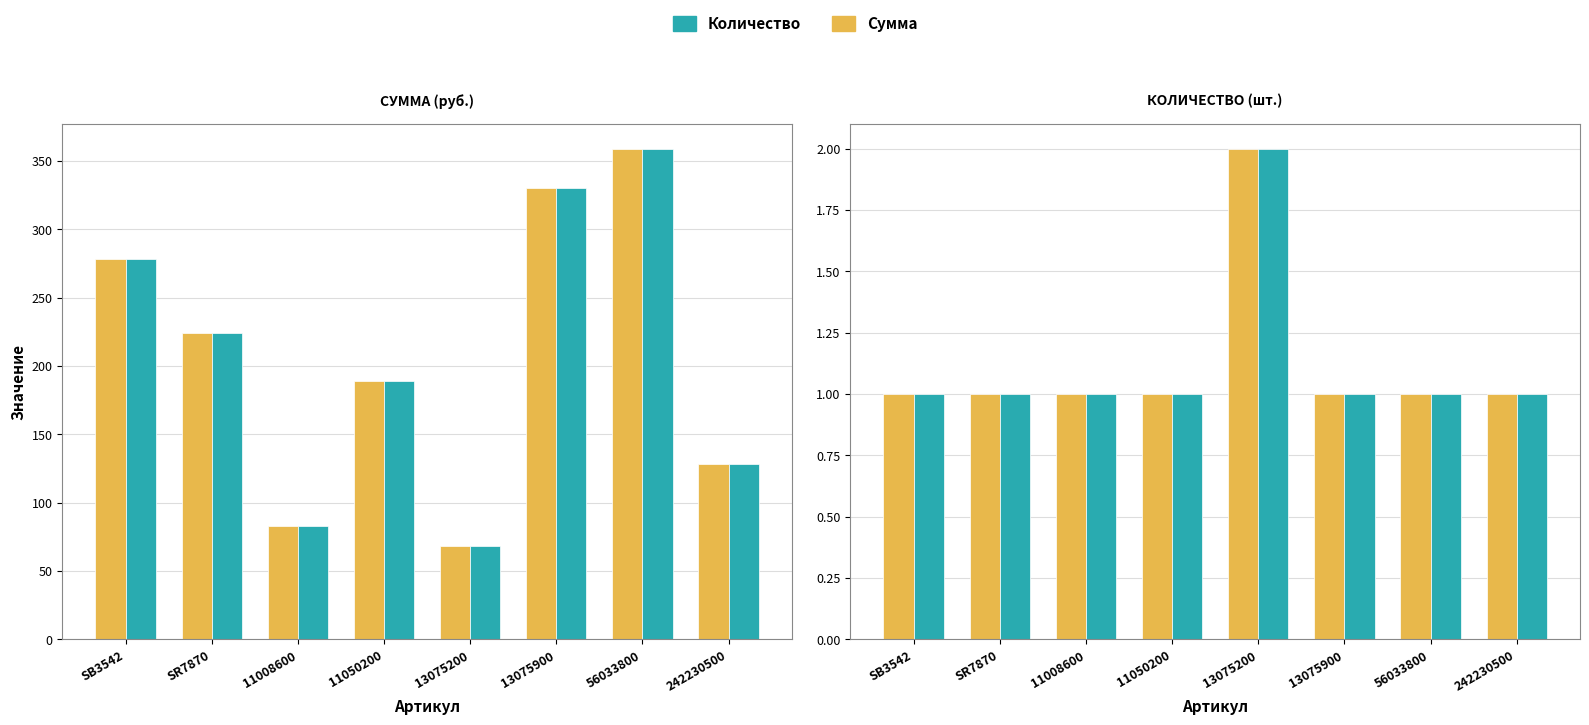

What is the sum of the Количество values at 11008600 and SR7870?

2